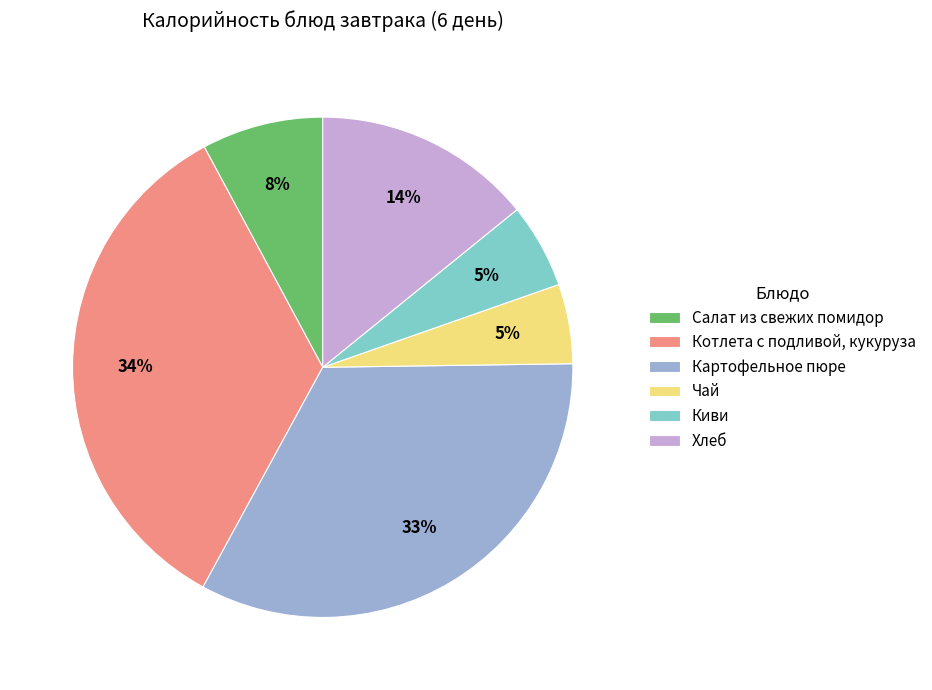

The Котлета с подливой, кукуруза slice represents 42% of the pie. True or false?

False